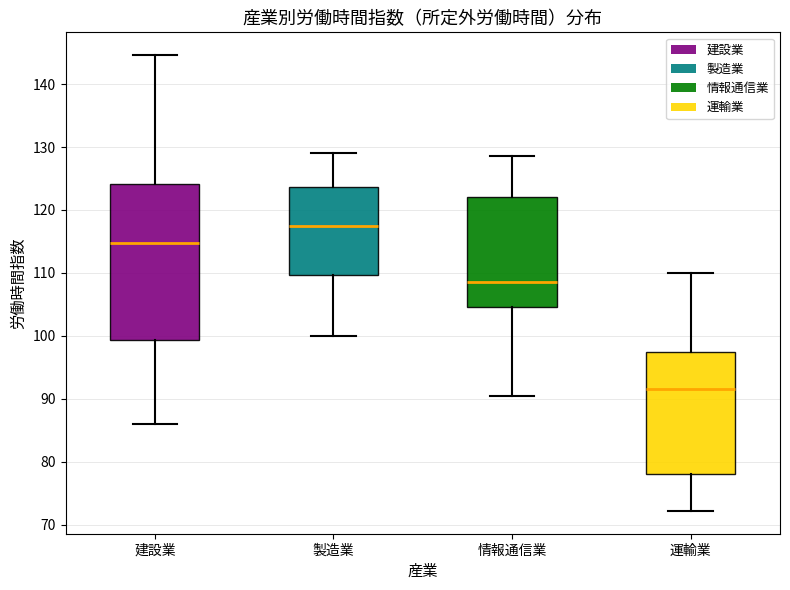

Where is the lower edge of the box for 運輸業 on the y-axis? The values are not printed on the chart, so give them approximately, as read against the axis.

78